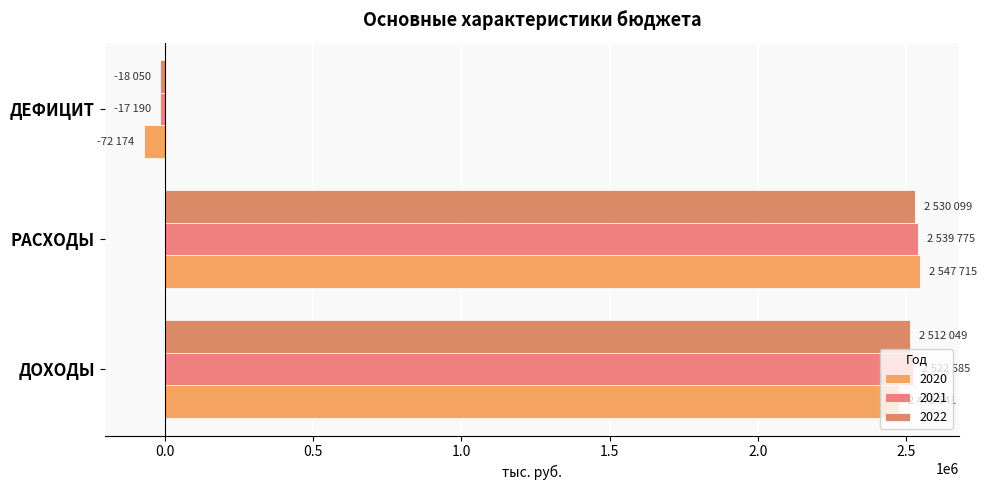

What is the difference between the maximum and minimum values in the 2020 series?

2619889